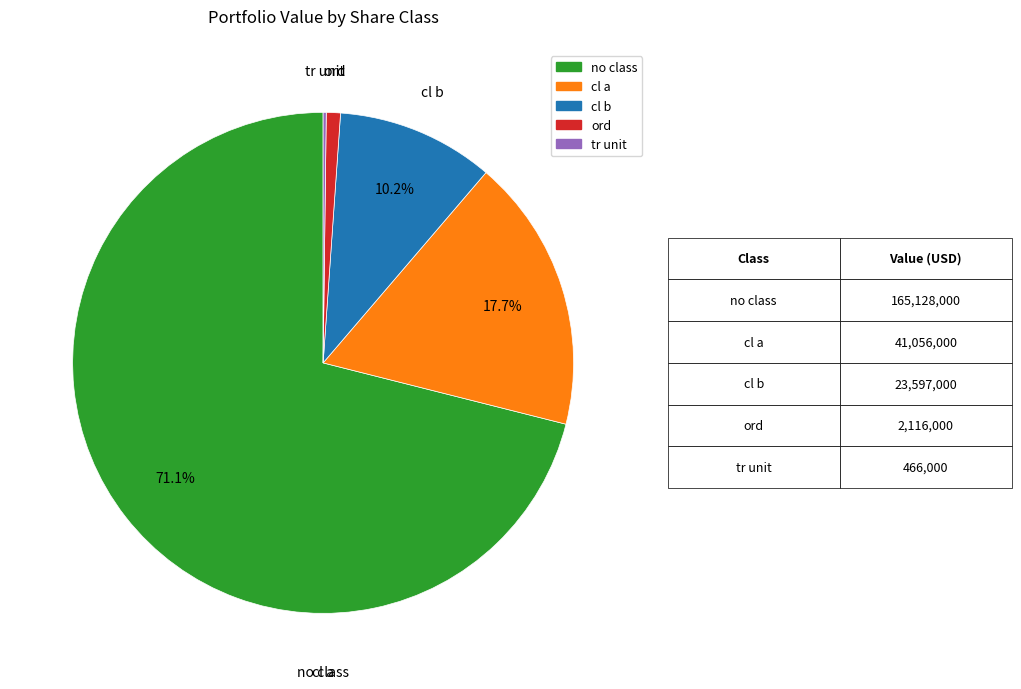

Is there a majority slice in this chart?

Yes